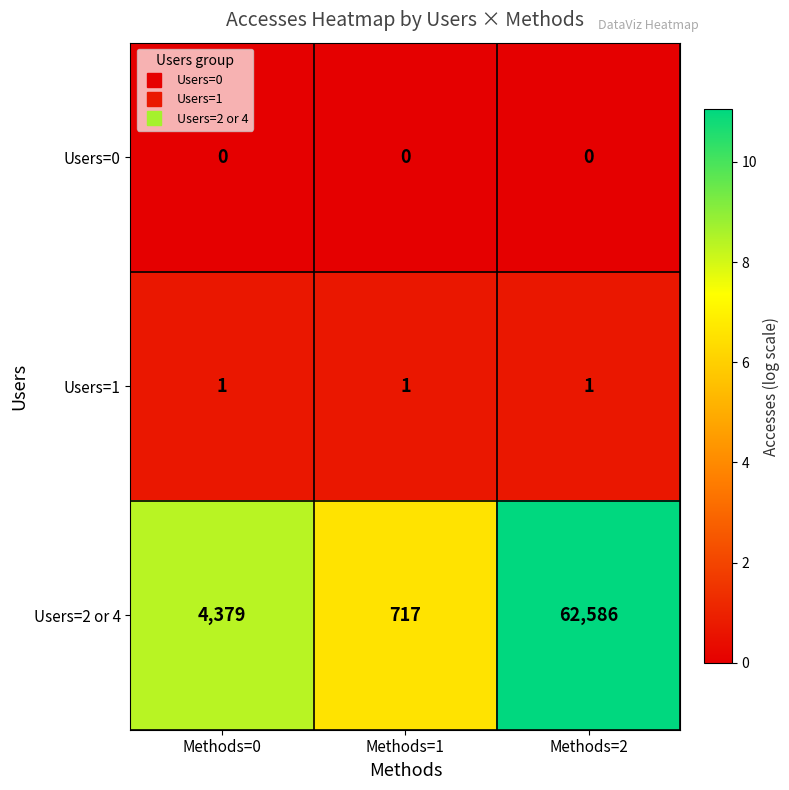

List the series in order of their peak value, lowest first.

Users=0, Users=1, Users=2 or 4